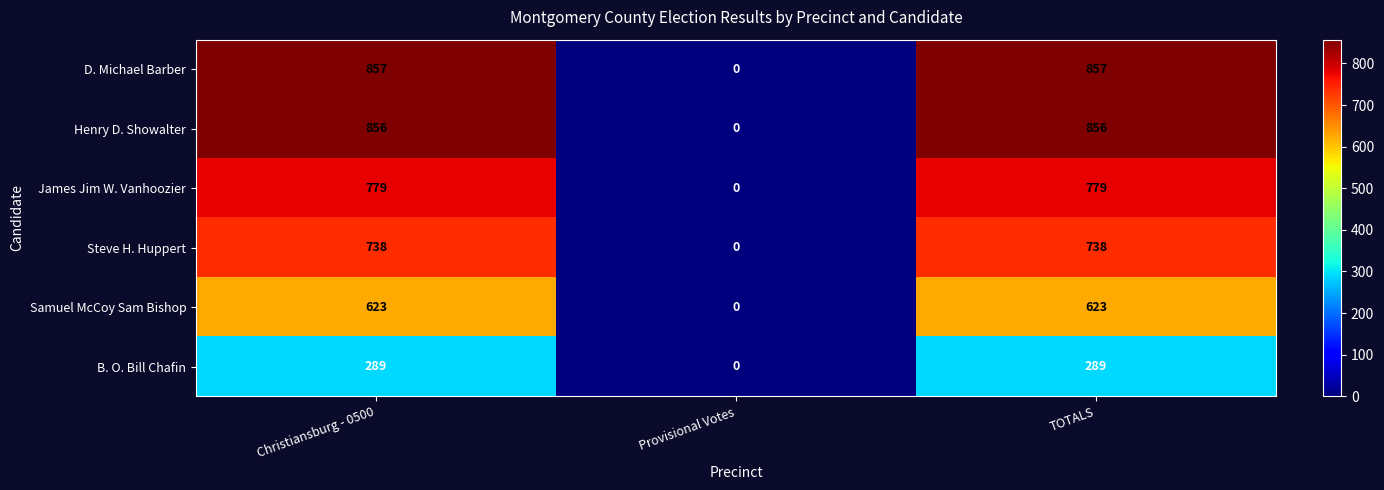

What is the total value across all series at Christiansburg - 0500?

4142